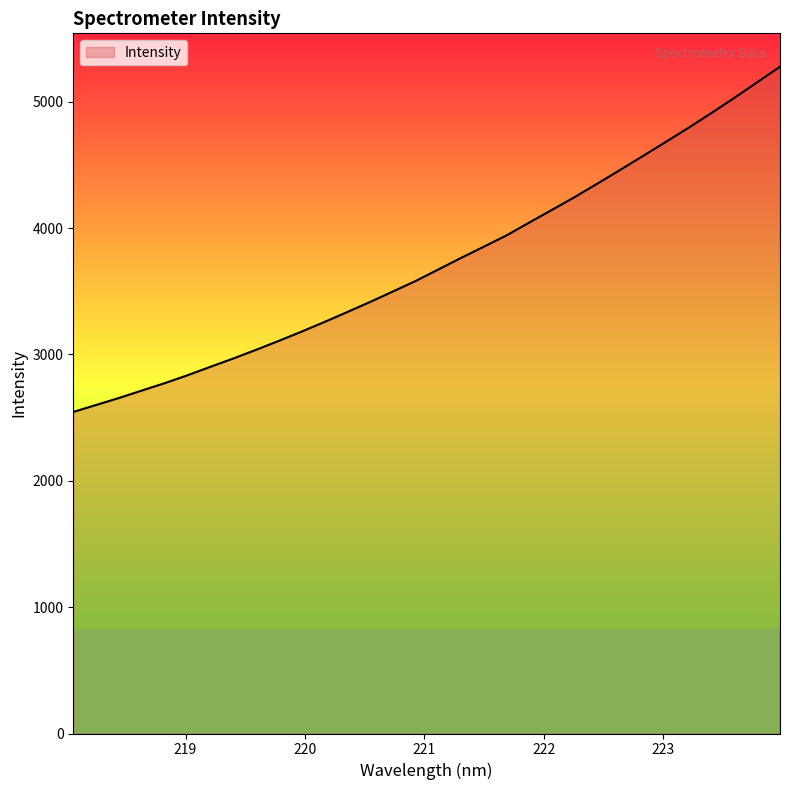

What is the maximum value shown in the chart?

5278.2